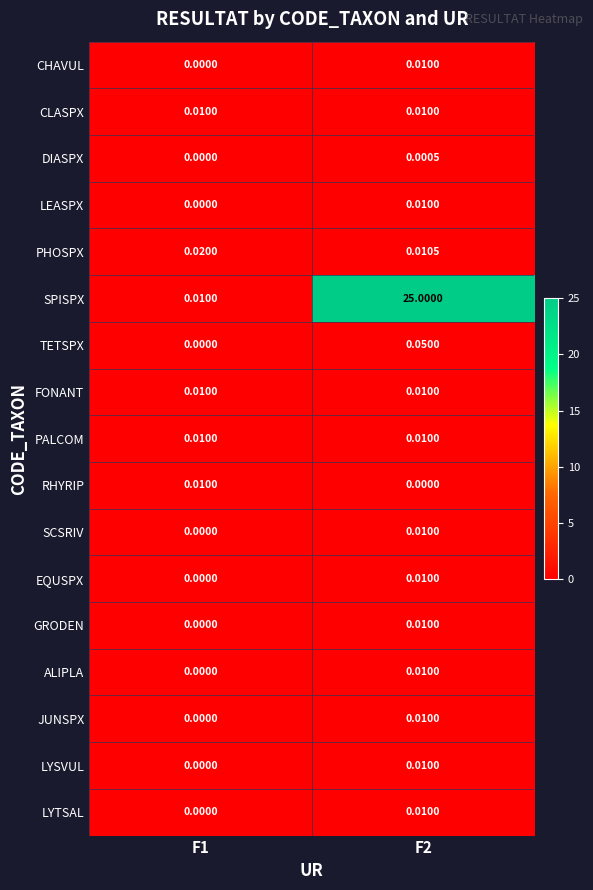

At how many categories does at least one series exceed 13?

1